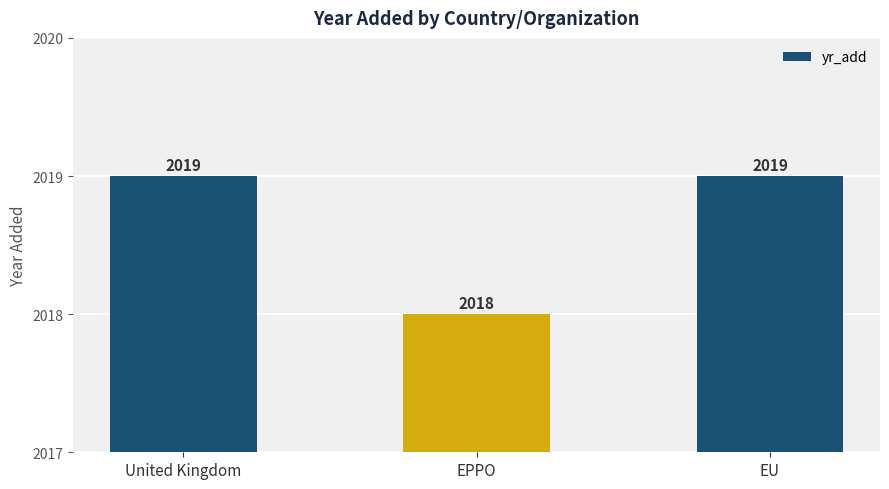

What position from the left is United Kingdom?

1